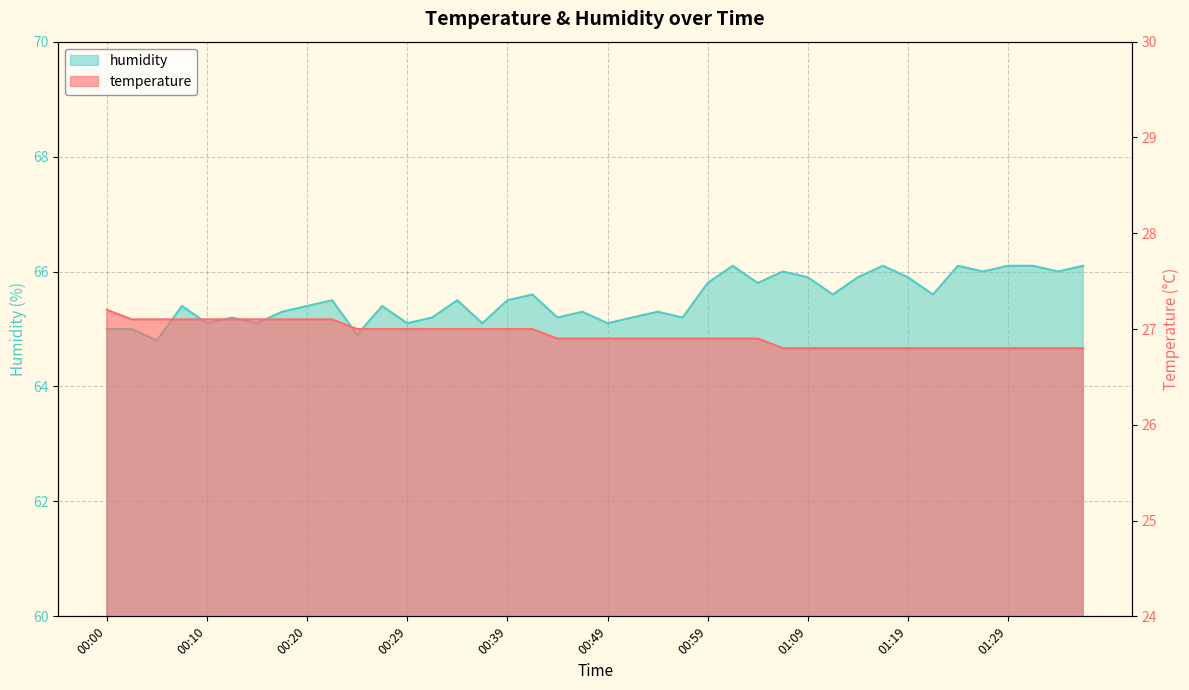

What position from the right is 00:42?

23